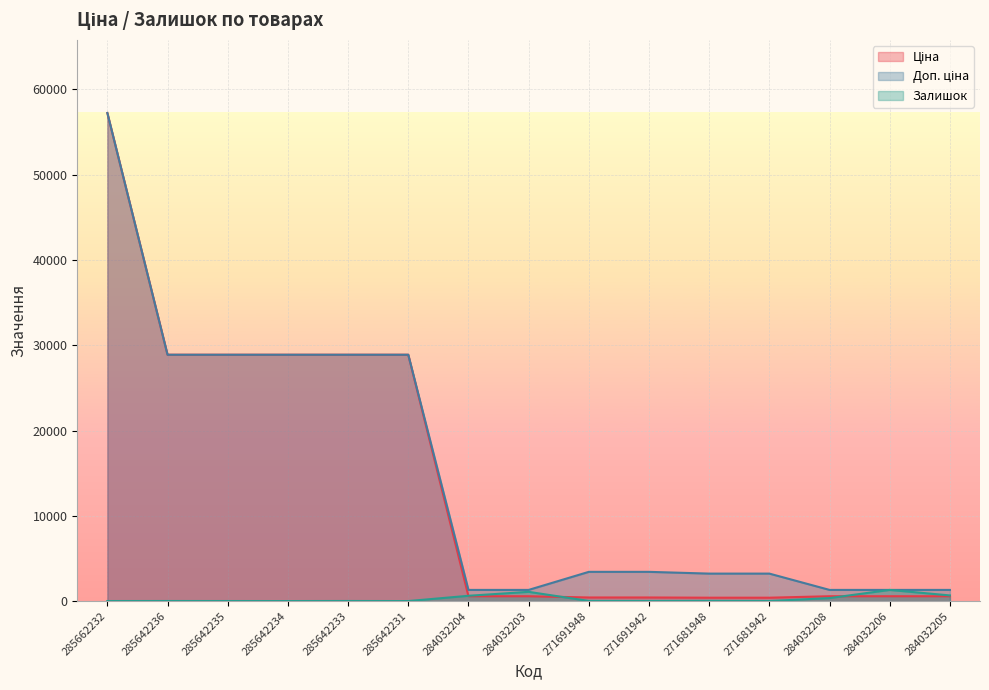

What position from the right is 285642233?

11